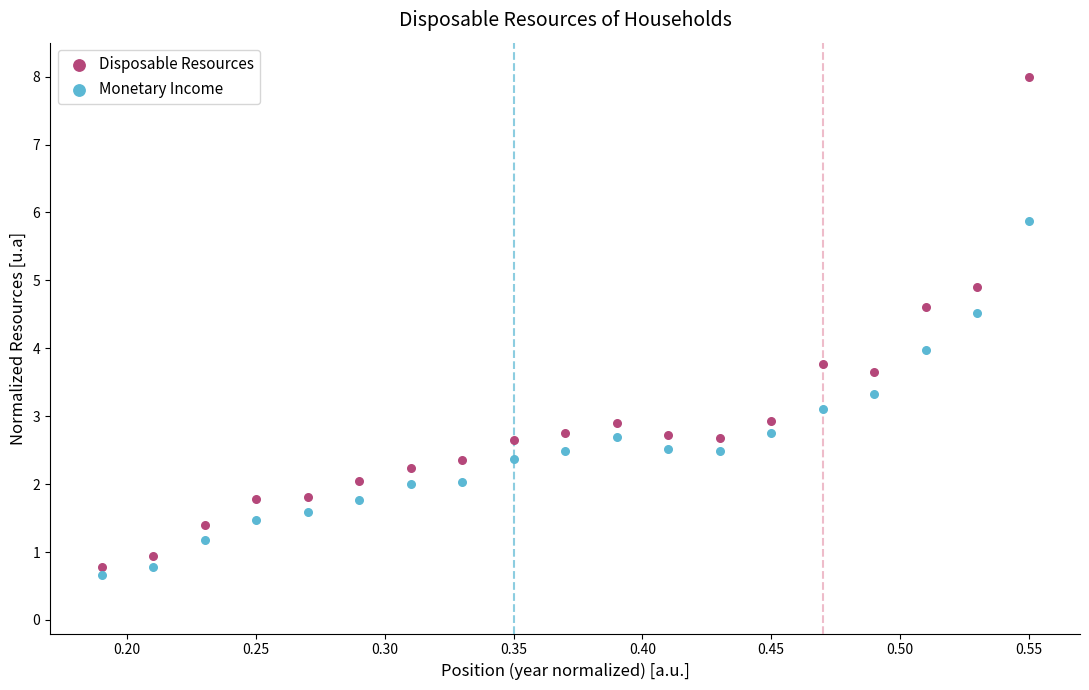

Which series has the widest spread of Y values?

Disposable Resources